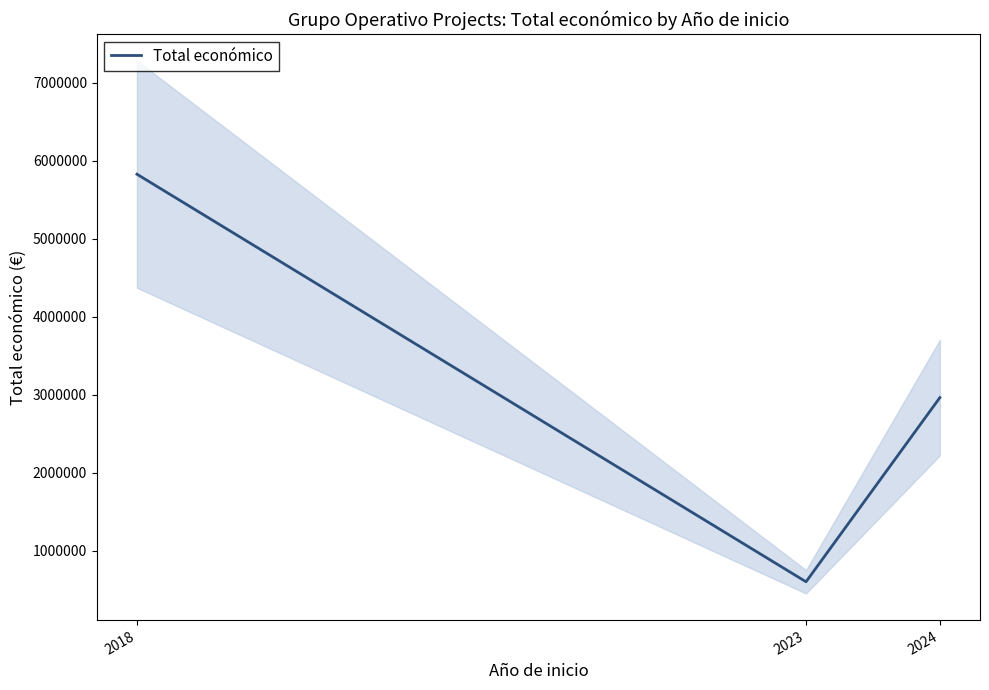

At which label is the value closest to 3214156?

2024